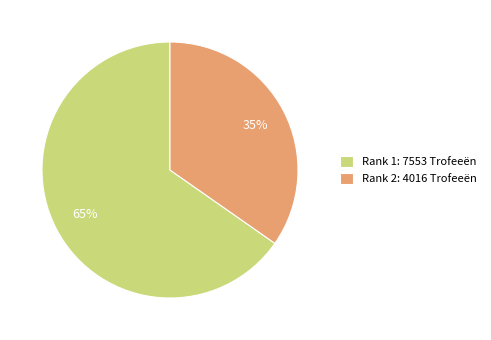

To the nearest percent, what is the average slice percentage?

50%